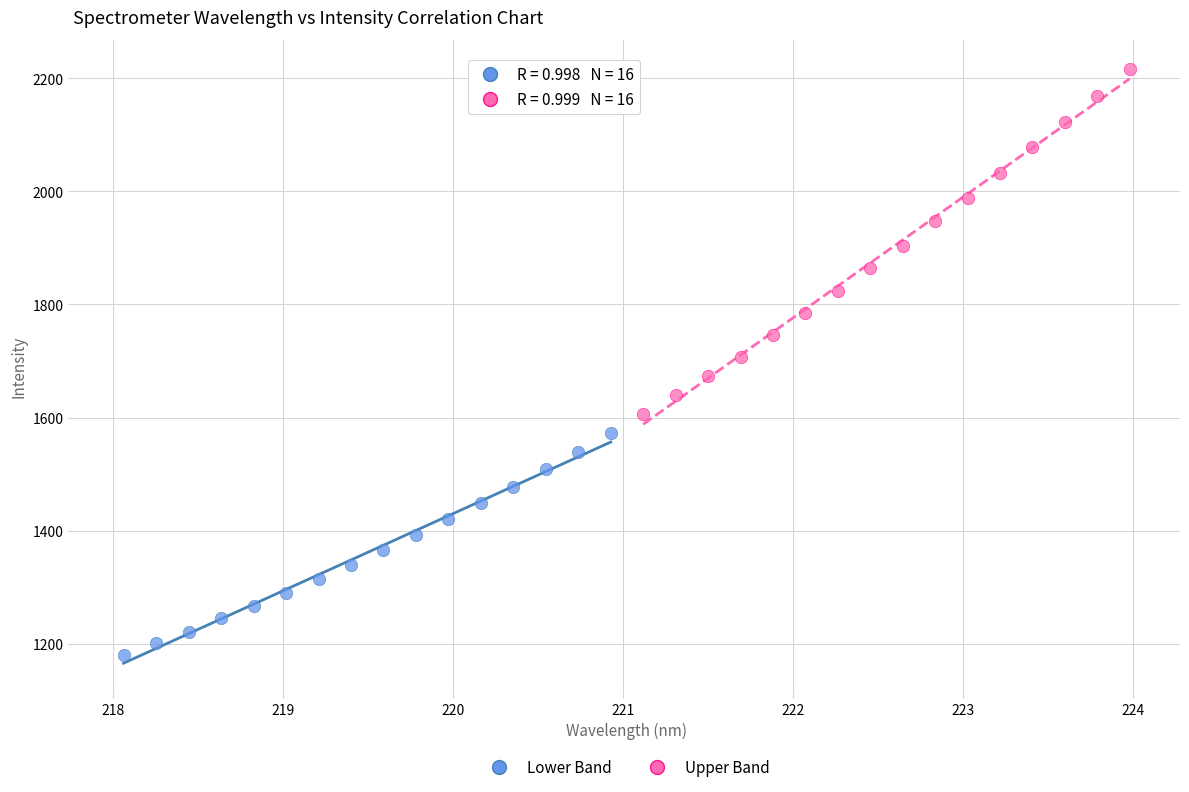

What are all the series names shown in the legend?

Lower Band, Upper Band